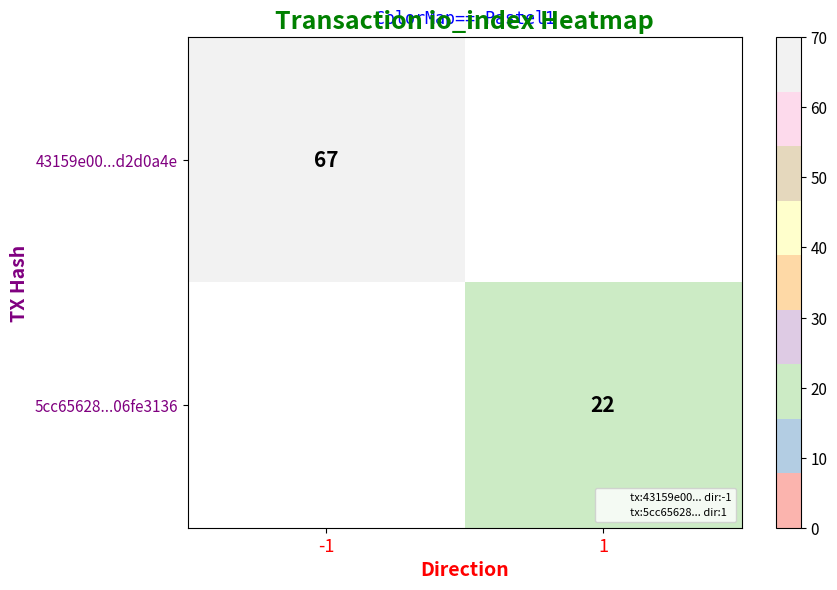

List the labels in order of 43159e00...d2d0a4e value, smallest first.

-1, 1